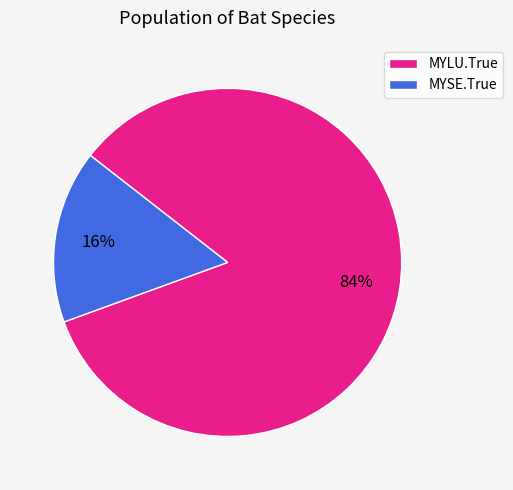

Count the number of slices in the pie.

2